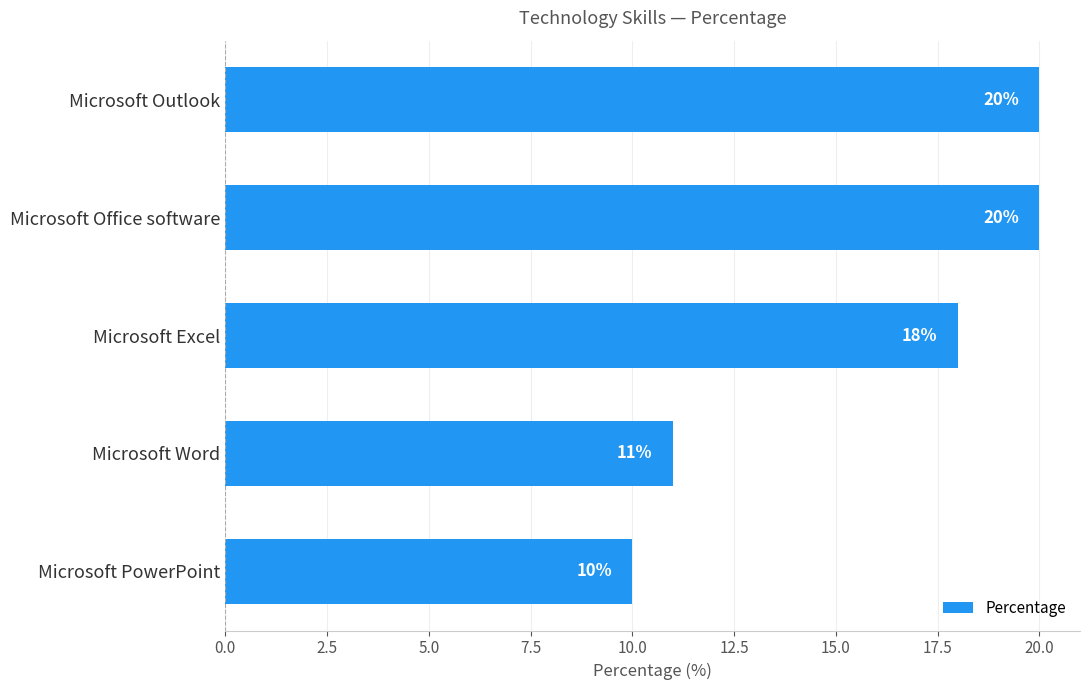

What value does the data have at Microsoft Office software, to the nearest 5?

20